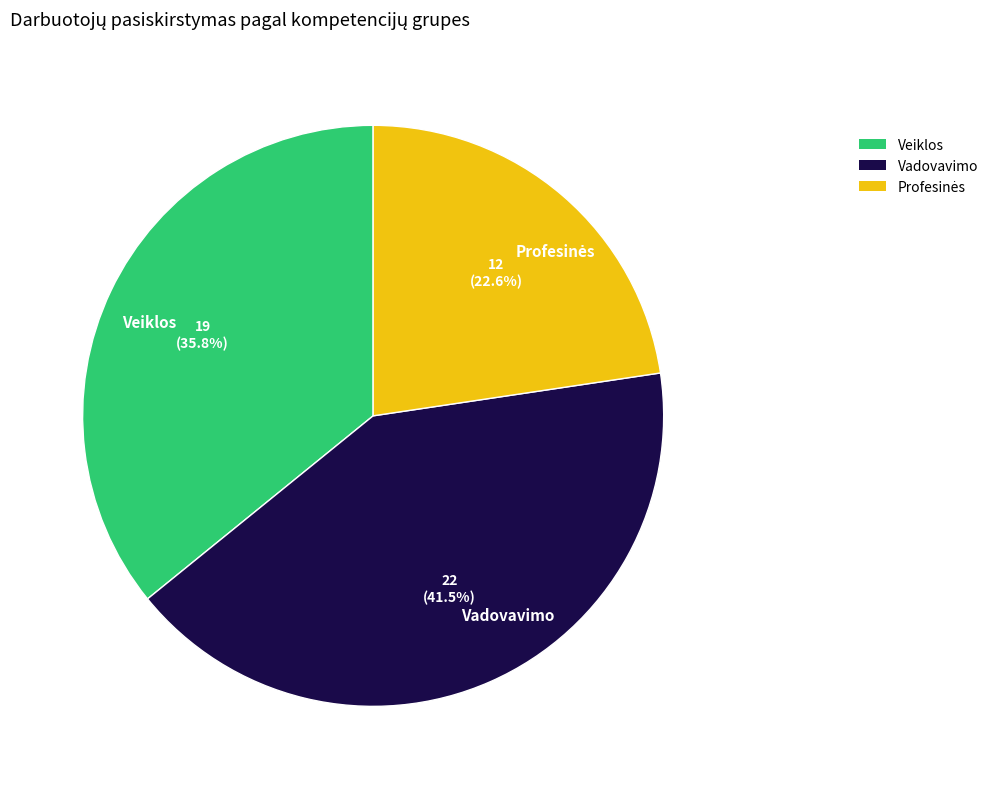

Is Veiklos the majority of the pie?

No